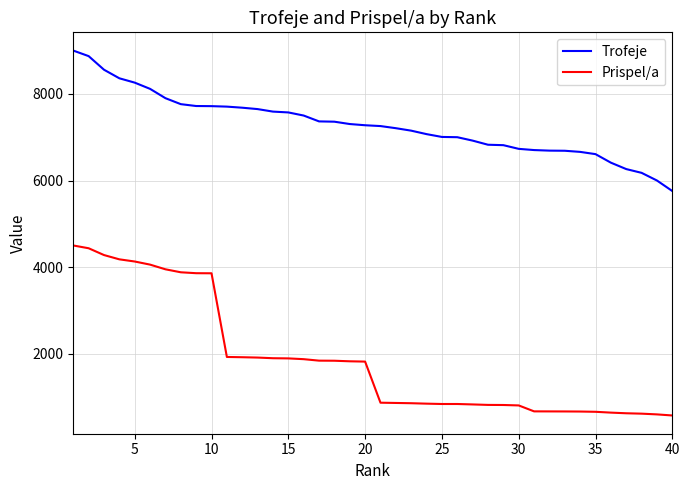

What is the highest value of the Prispel/a series?

4500